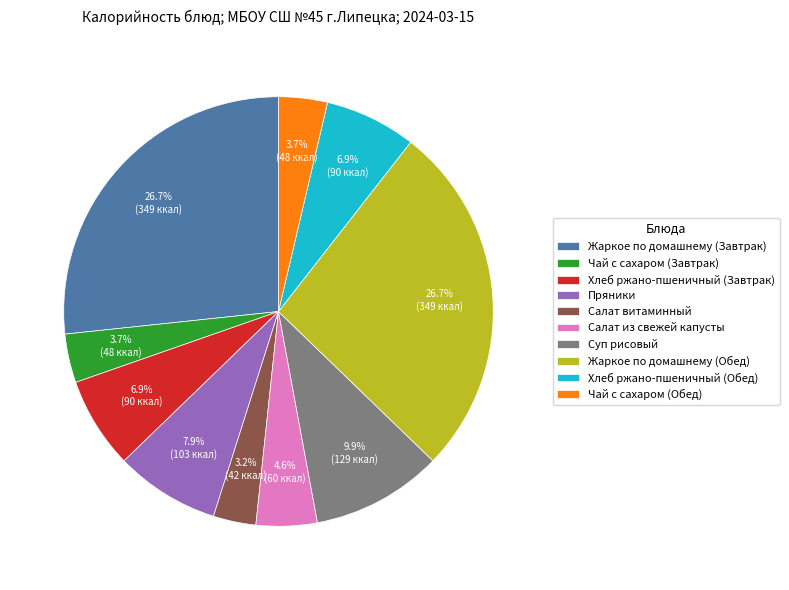

To the nearest percent, what portion does Жаркое по домашнему (Обед) represent?

27%